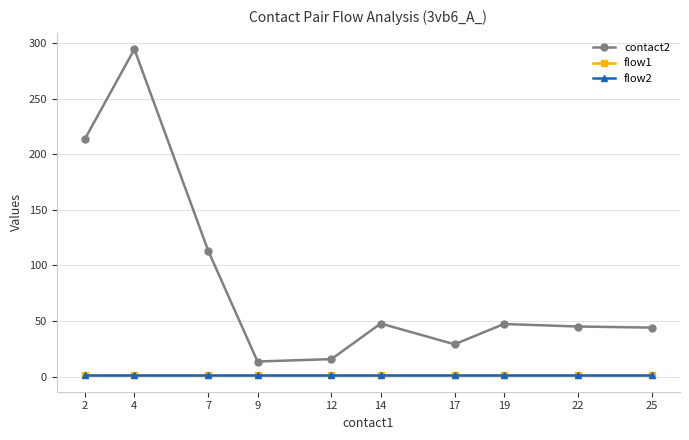

Between 14 and 19, which series saw the biggest shift?

contact2